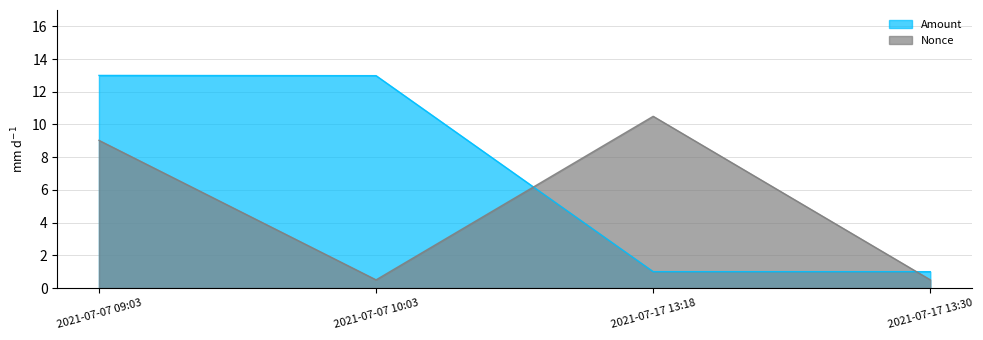

Between 2021-07-07 10:03 and 2021-07-17 13:30, which series saw the biggest shift?

Amount